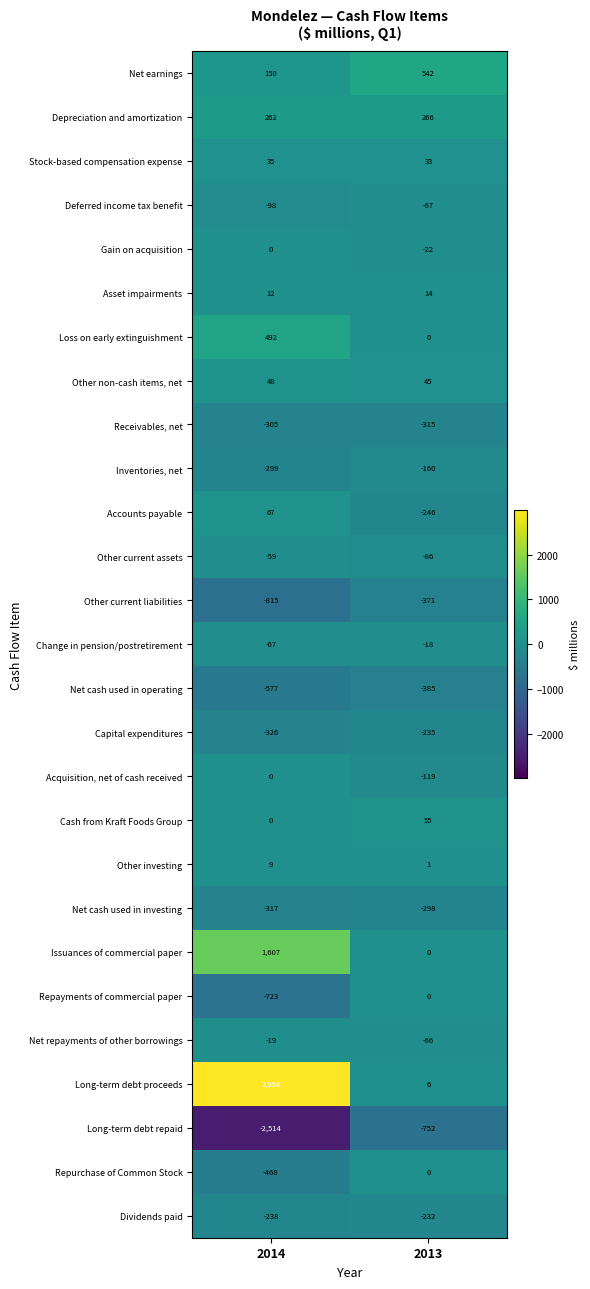

List the labels in order of Receivables, net value, largest first.

2014, 2013